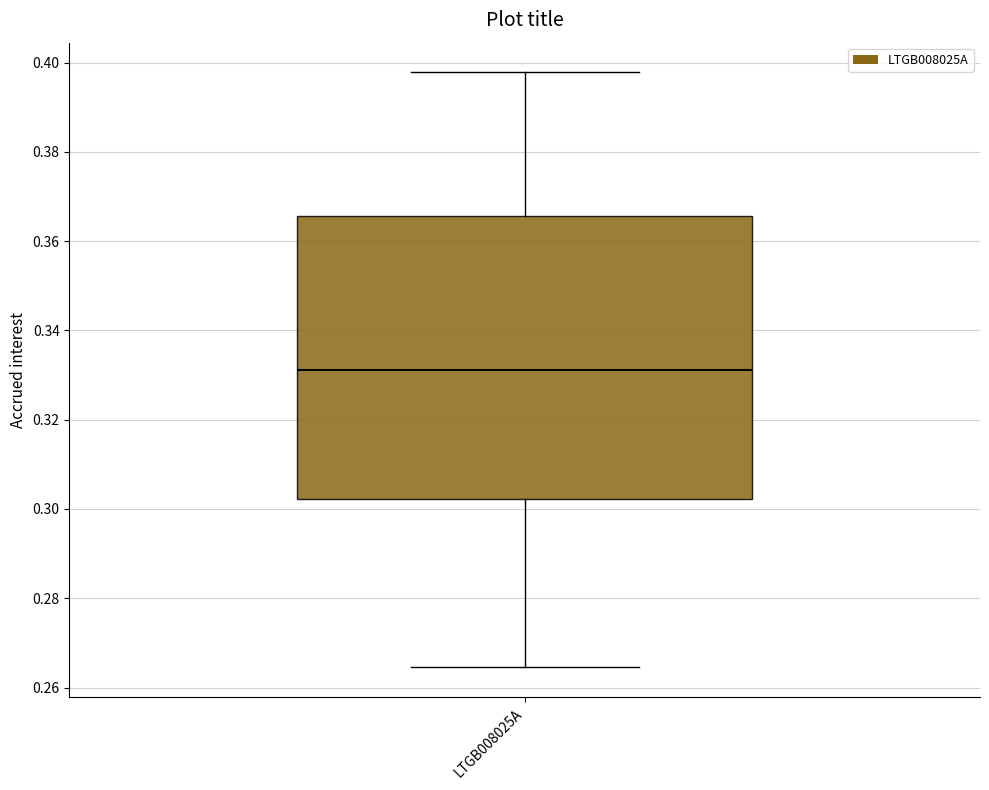

Read this box plot against the y-axis: the position of the median line, the range covered by the box, and the ends of both whiskers. The values are not printed on the chart, so give them approximately, as read against the axis.

median 0.332, box 0.302 to 0.366, whiskers 0.264 to 0.398